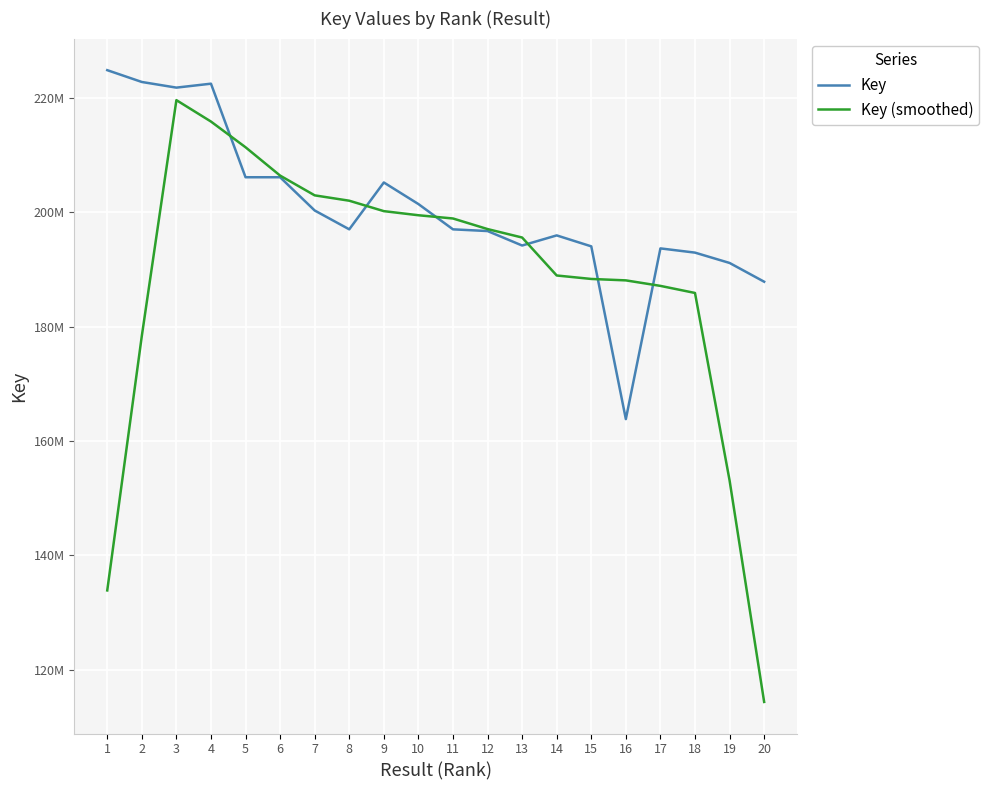

How many interior local peaks does the Key series have?

4